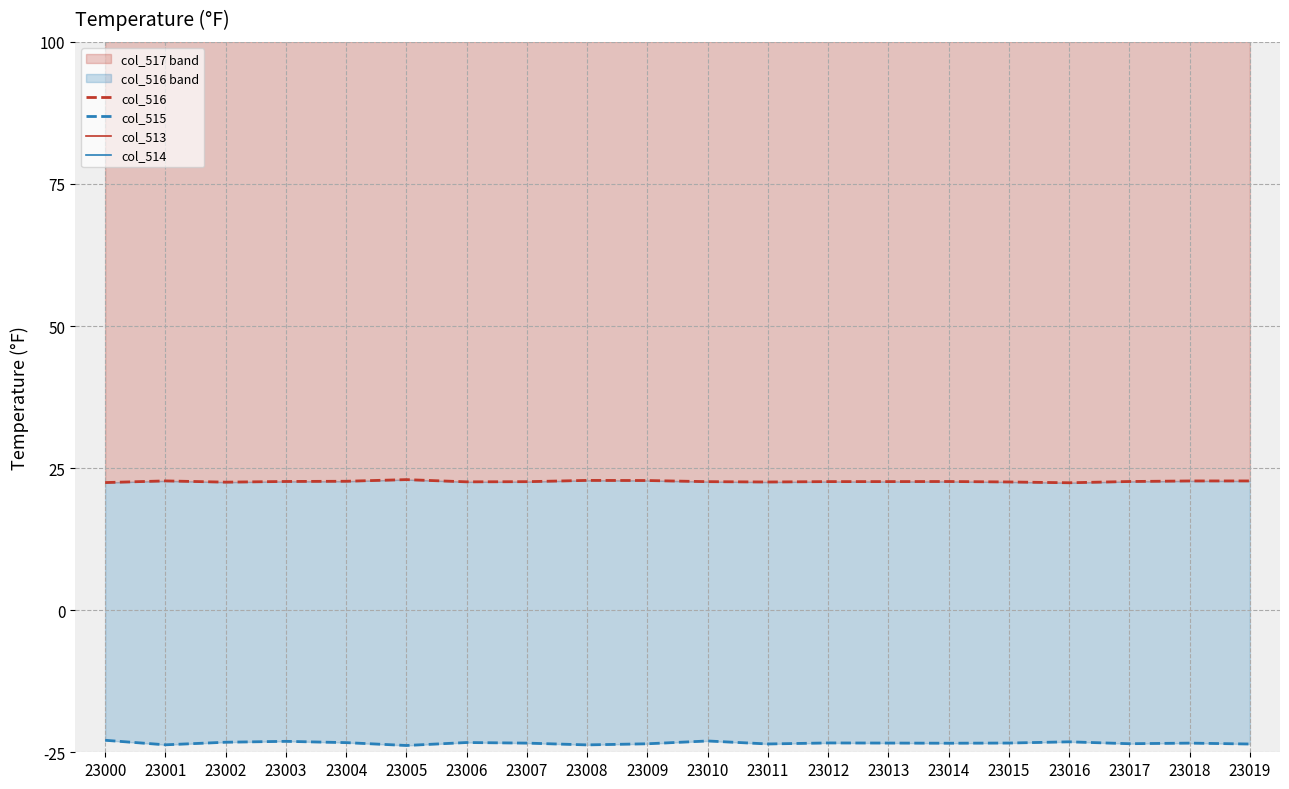

The value of col_516 at 23000 is 33.4. True or false?

False